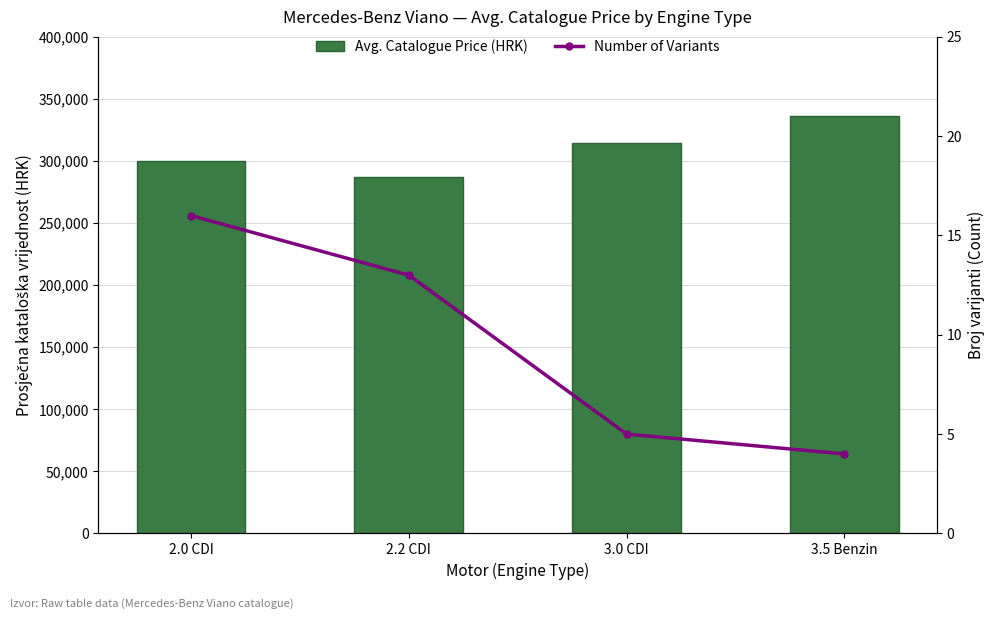

Reading right to left, what are all the values shown in this chart?

Avg. Catalogue Price (HRK): 336062.5	314320.8	287156.0	299799.0
Number of Variants: 4.0	5.0	13.0	16.0